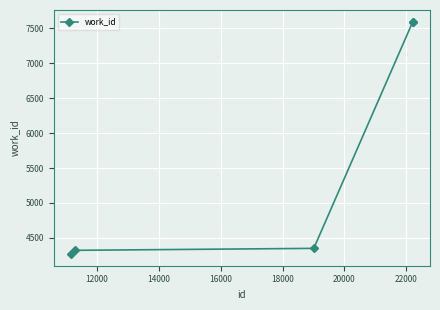

True or false: the data has more than 2 interior local peaks.

False